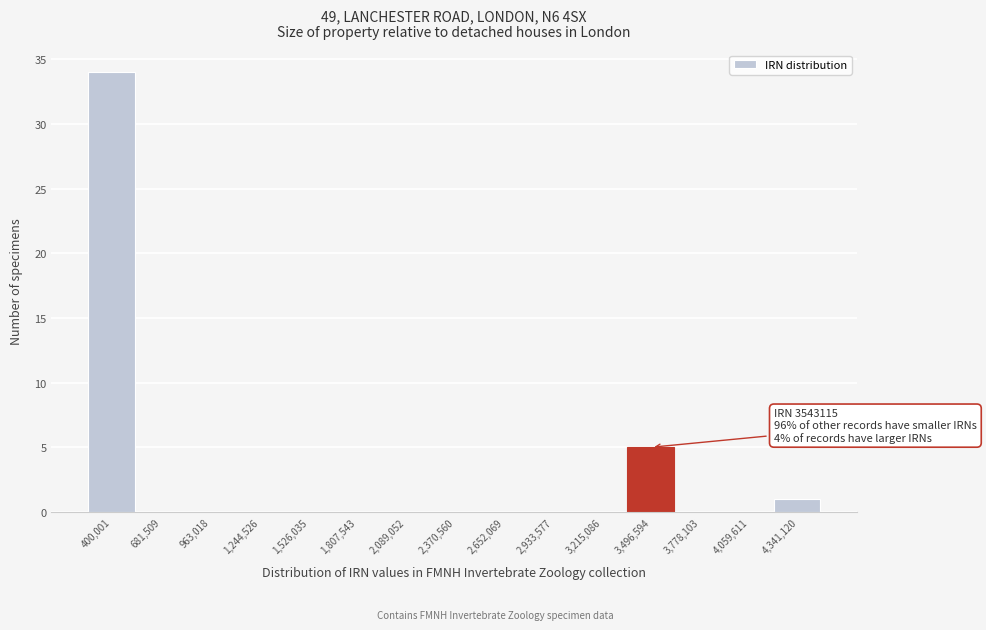

Reading left to right, transcribe all the data shown in this chart.

400,001=34	681,509=0	963,018=0	1,244,526=0	1,526,035=0	1,807,543=0	2,089,052=0	2,370,560=0	2,652,069=0	2,933,577=0	3,215,086=0	3,496,594=5	3,778,103=0	4,059,611=0	4,341,120=1